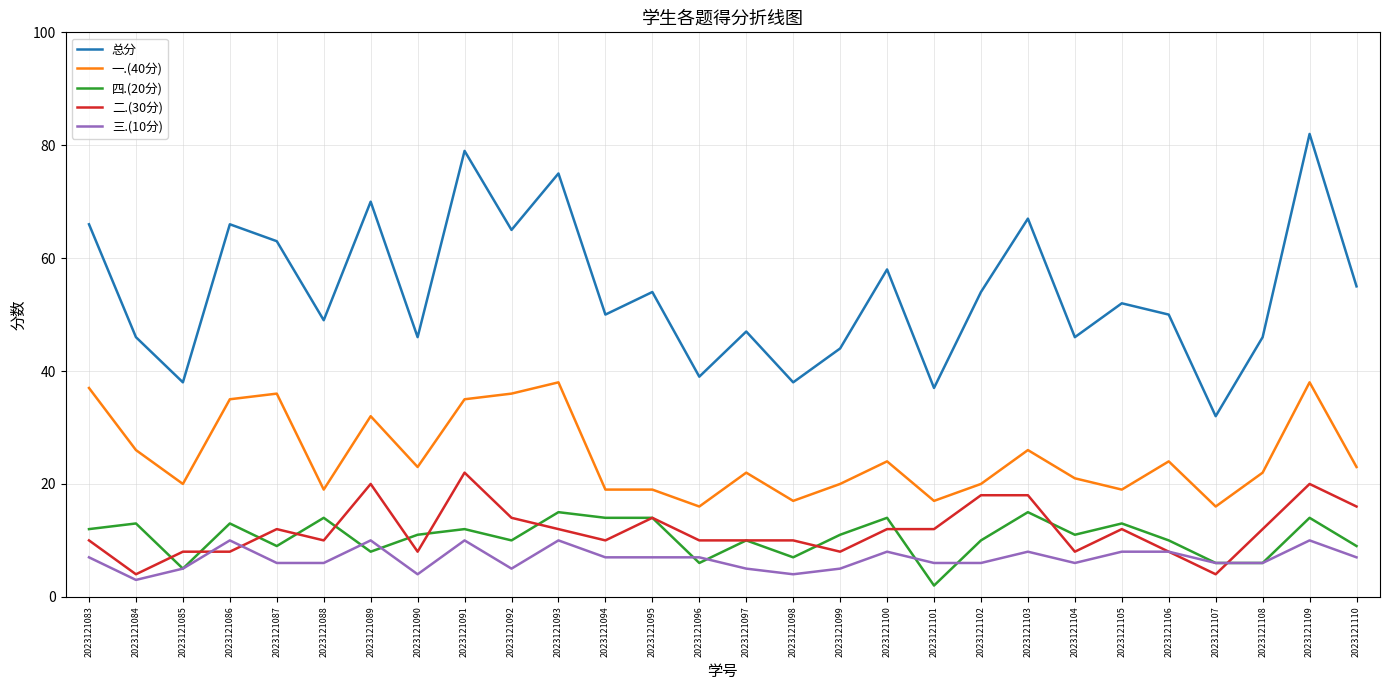

Is the value of 一.(40分) at 2023121086 greater than the value of 总分 at 2023121087?

No